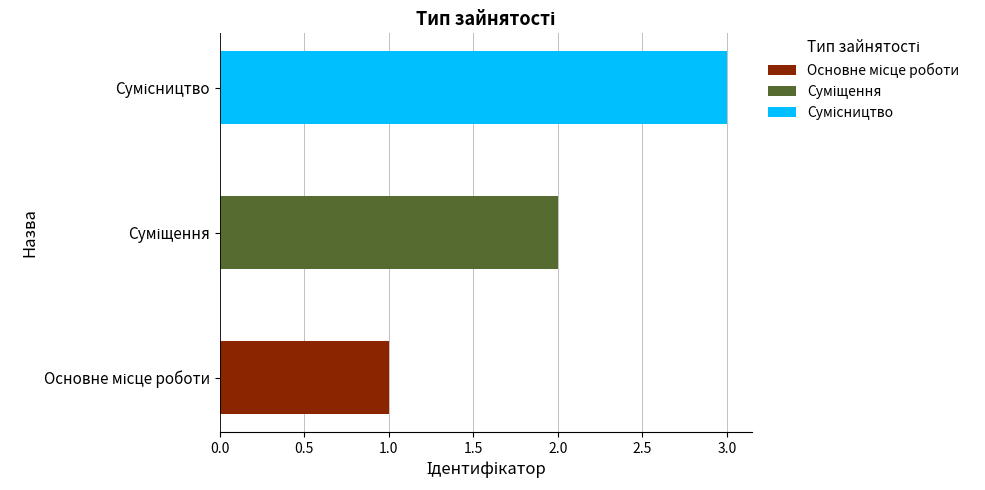

What is the maximum value shown in the chart?

3